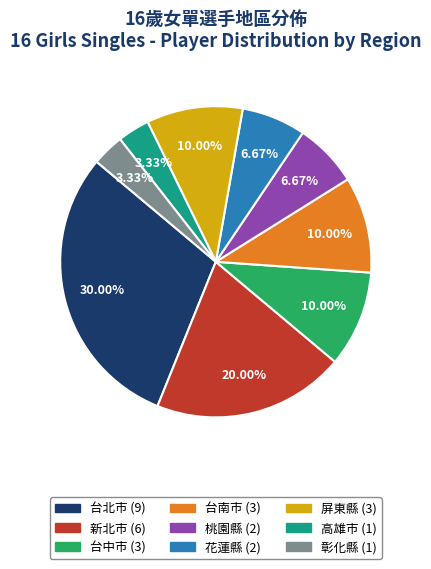

Count the number of slices in the pie.

9